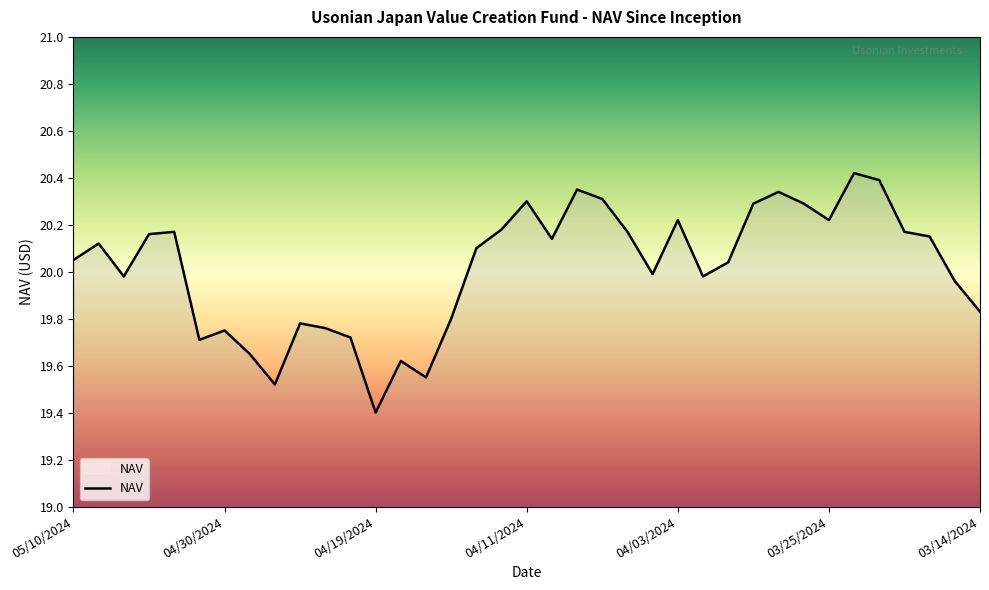

What is the difference between the maximum and minimum values?

1.0